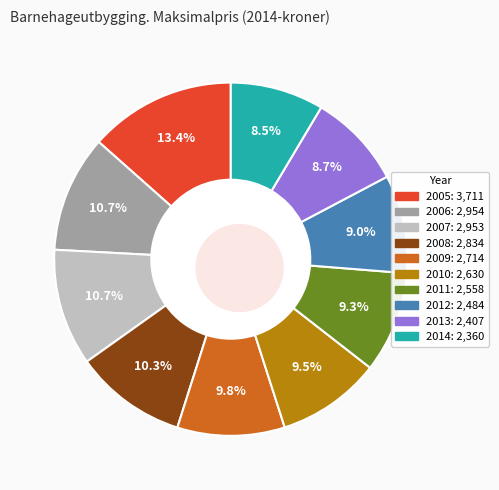

What percentage is NOT represented by 2006?

89.3%